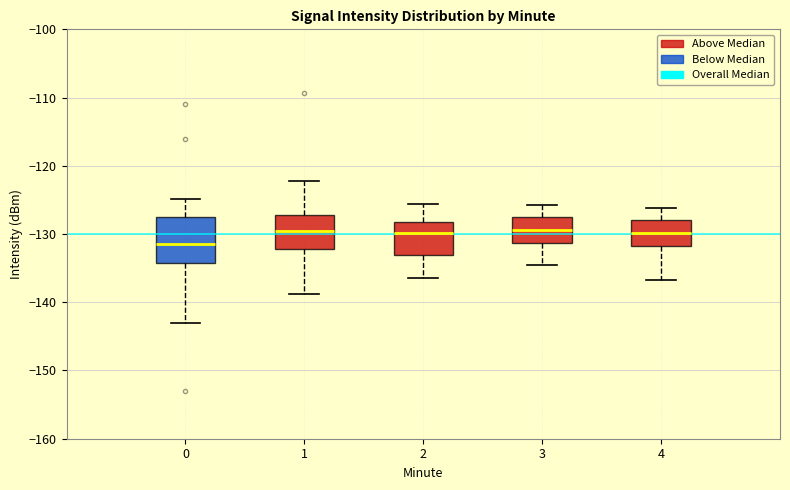

Where does the lower whisker of the box at x = 3 end on the y-axis? The values are not printed on the chart, so give them approximately, as read against the axis.

-134